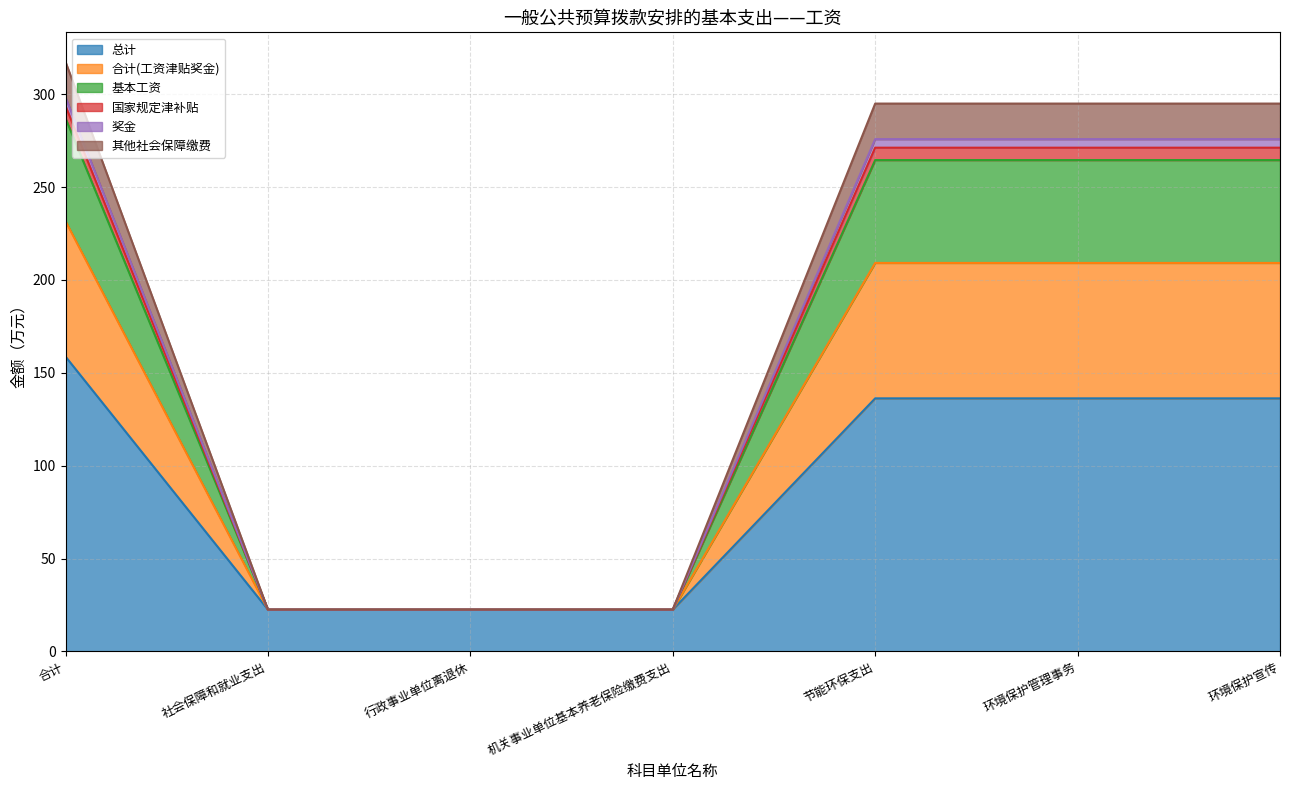

Which category has the highest value in the 总计 series?

合计